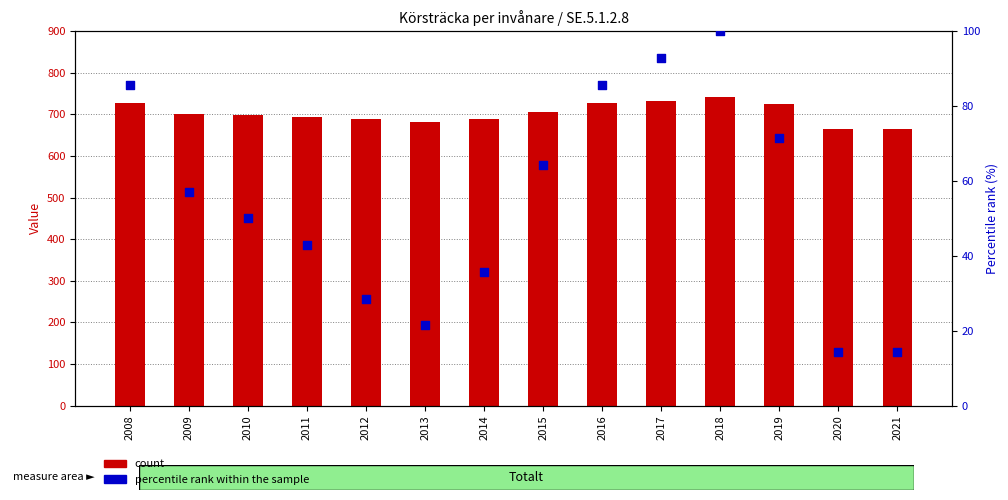

At how many categories does at least one series exceed 604?

14